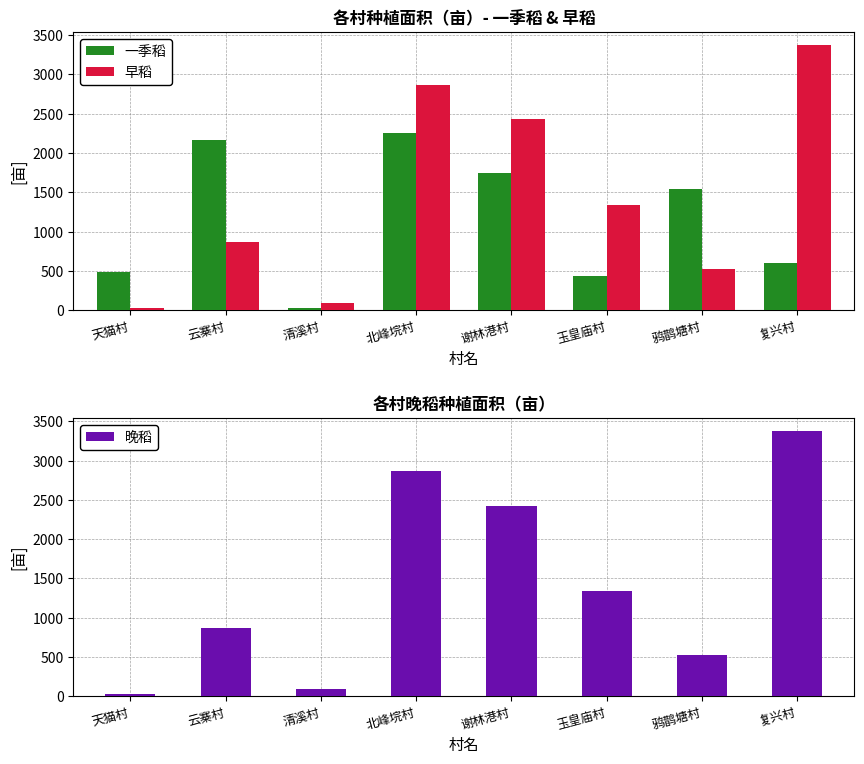

What is the value of the 早稻 bar at the 3rd from the left?

95.0